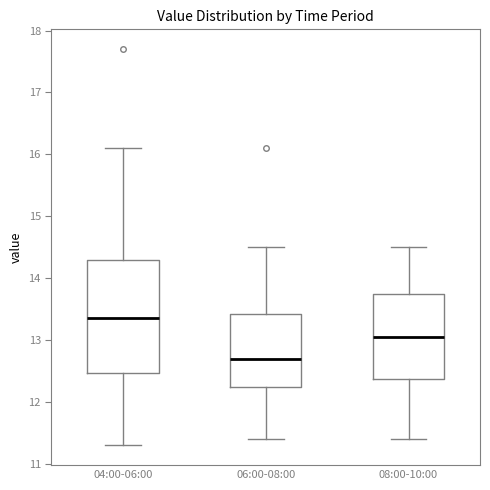

Which box has the lowest median line?

06:00-08:00